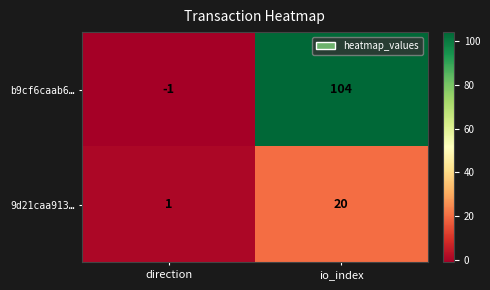

Between direction and io_index, which series saw the biggest shift?

b9cf6caab6…